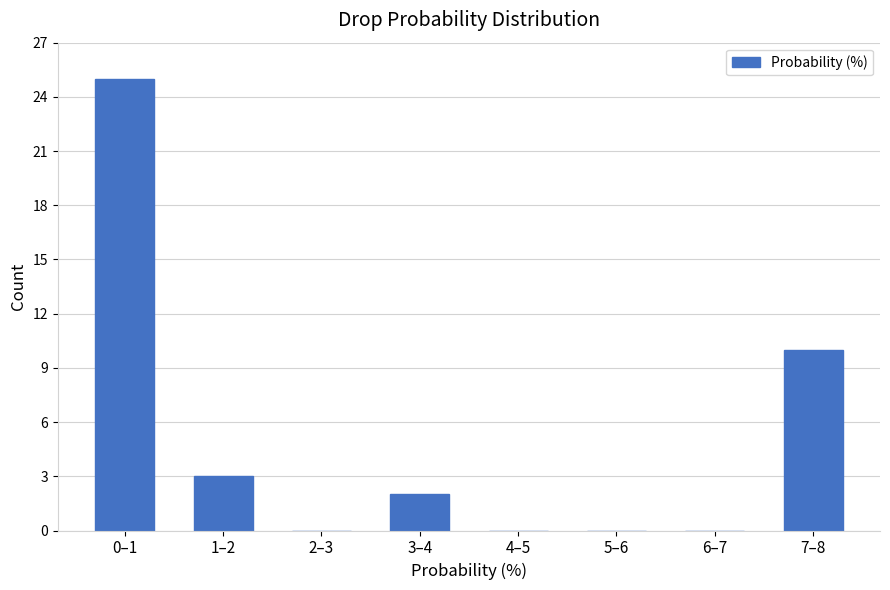

Reading left to right, extract all data points from this chart.

0–1=25	1–2=3	2–3=0	3–4=2	4–5=0	5–6=0	6–7=0	7–8=10